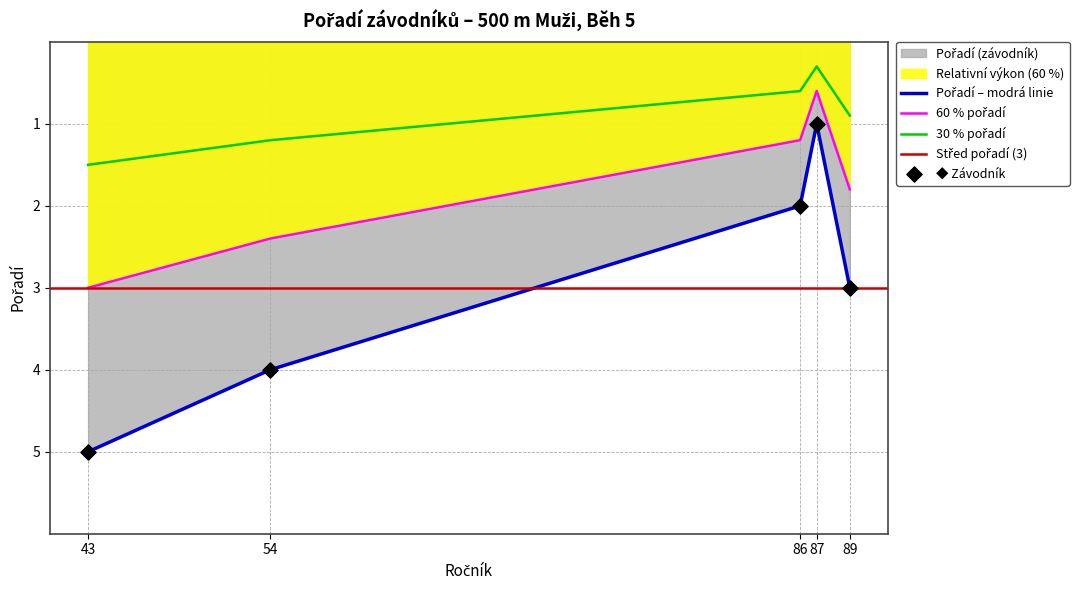

Approximately how many times larger is the value at Linhart Petr
(87) compared to Doleček František
(43)?

0.2